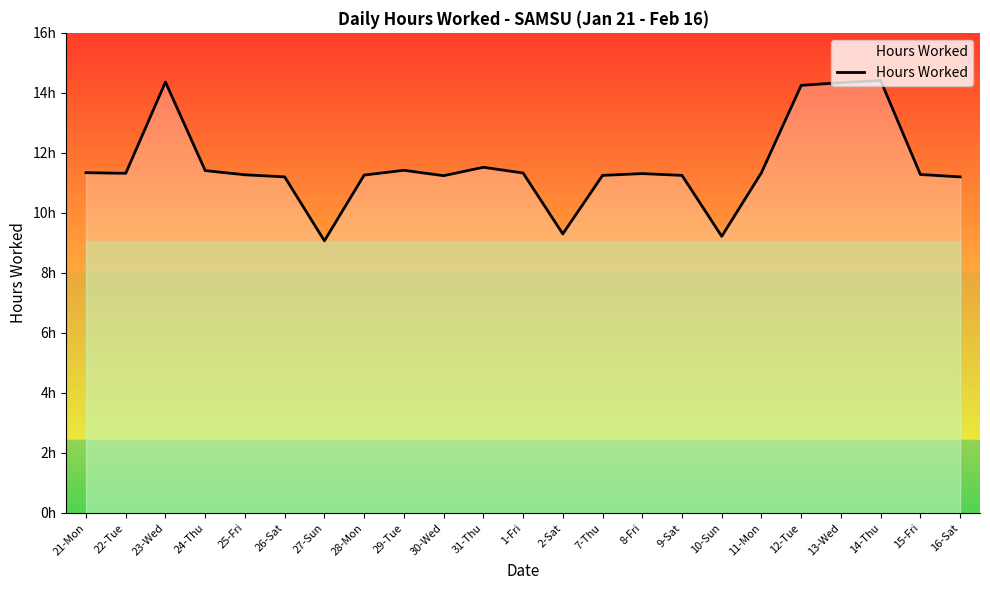

The chart shows a value of 5.8 at 7-Thu. True or false?

False